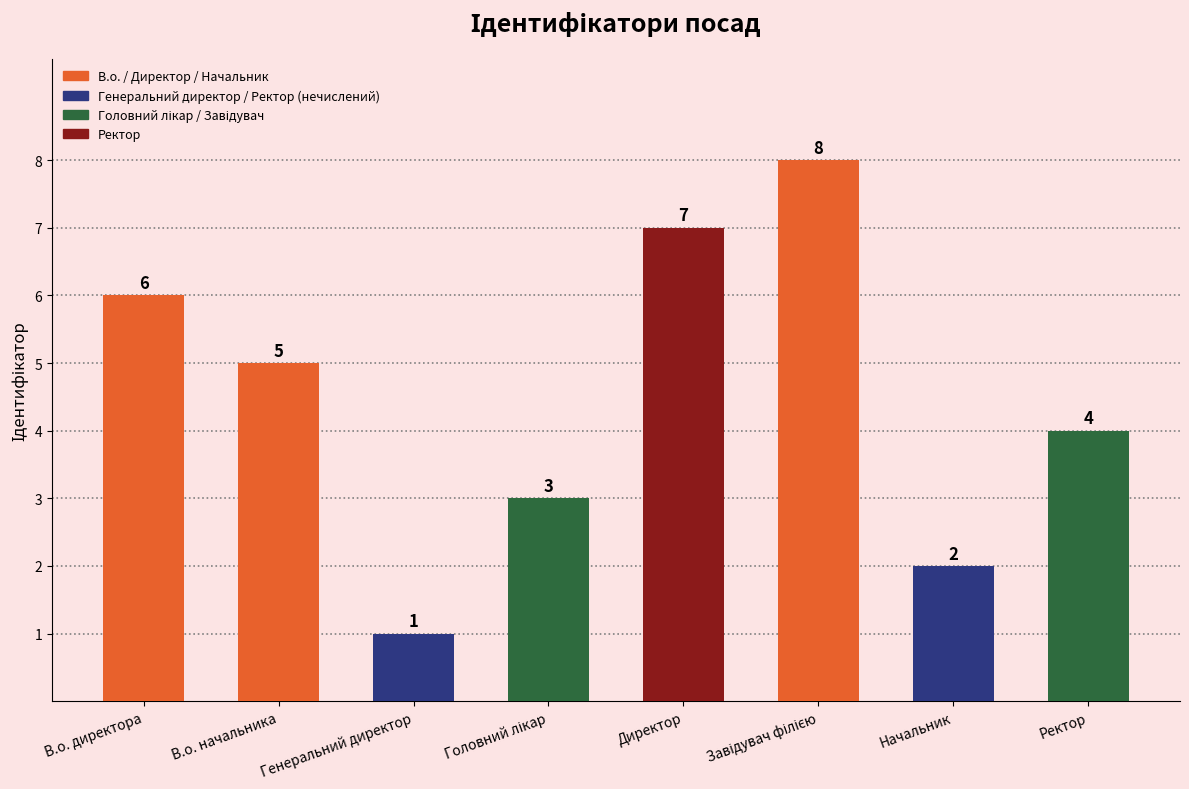

What is the maximum value shown in the chart?

8